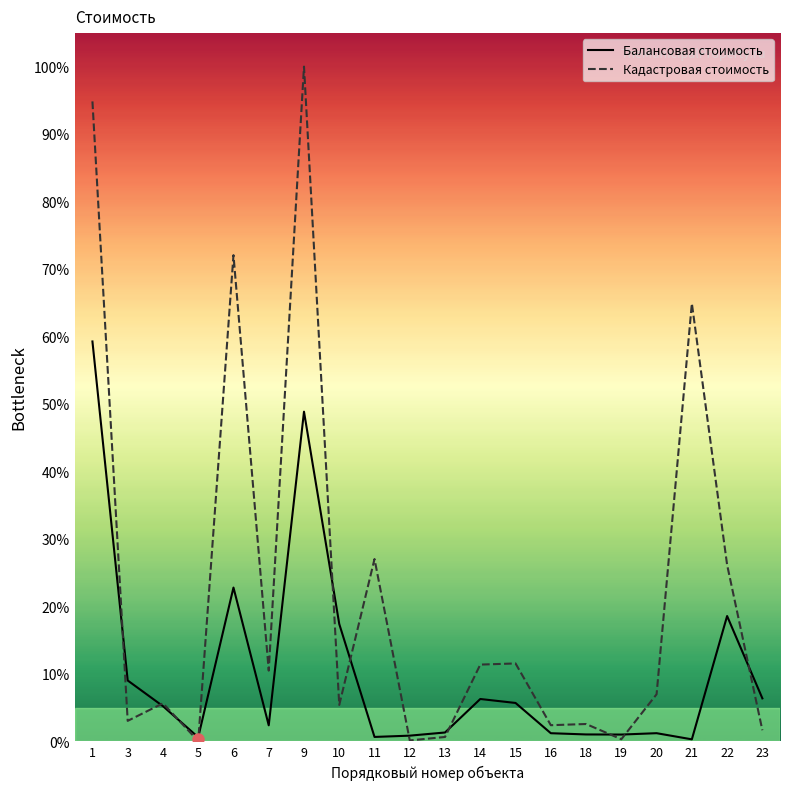

At how many categories does at least one series exceed 18?

6